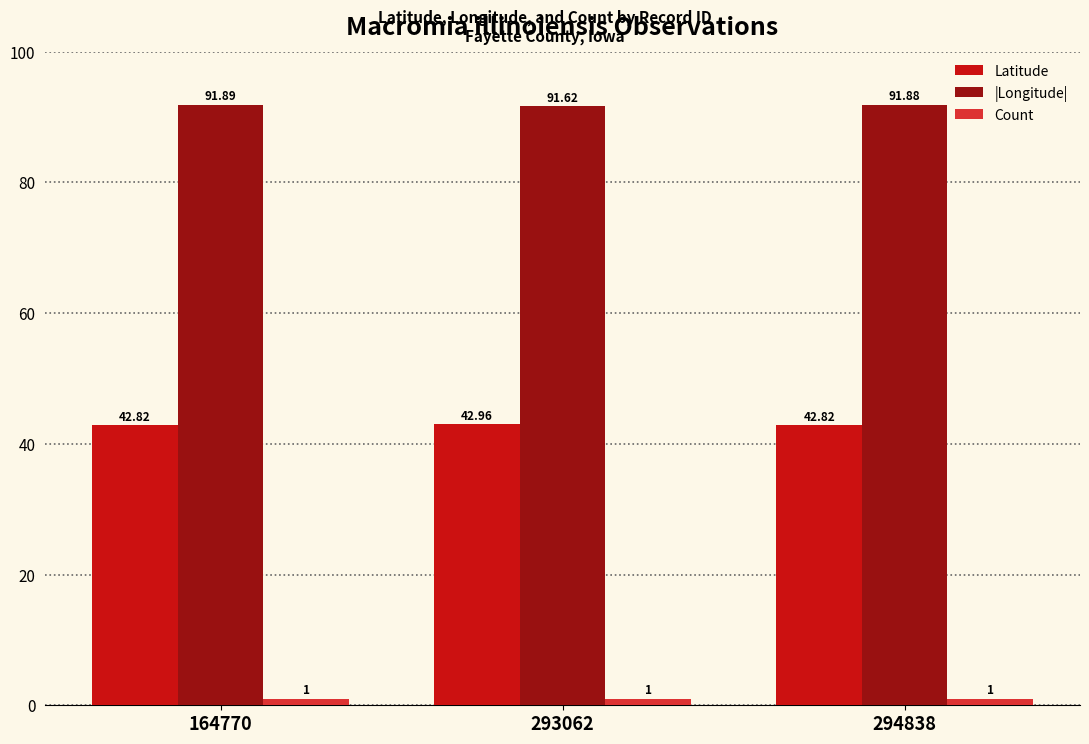

At how many categories does at least one series exceed 7?

3